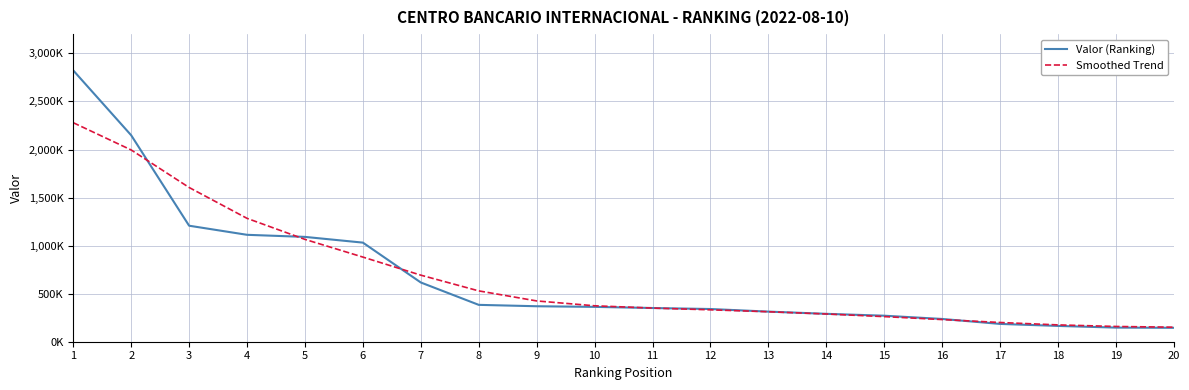

Which series has the largest total across all categories?

Valor (Ranking)